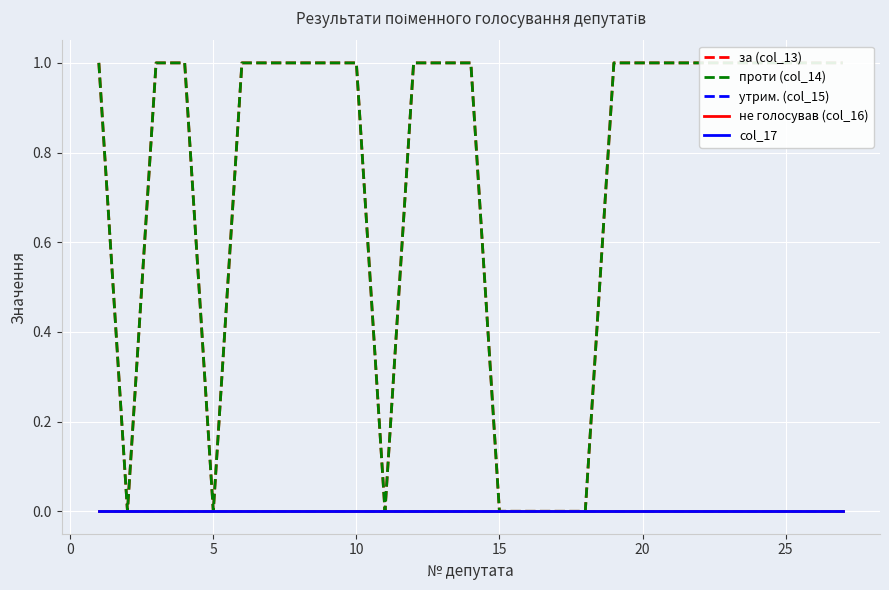

True or false: проти (col_14) and не голосував (col_16) cross at least once.

False